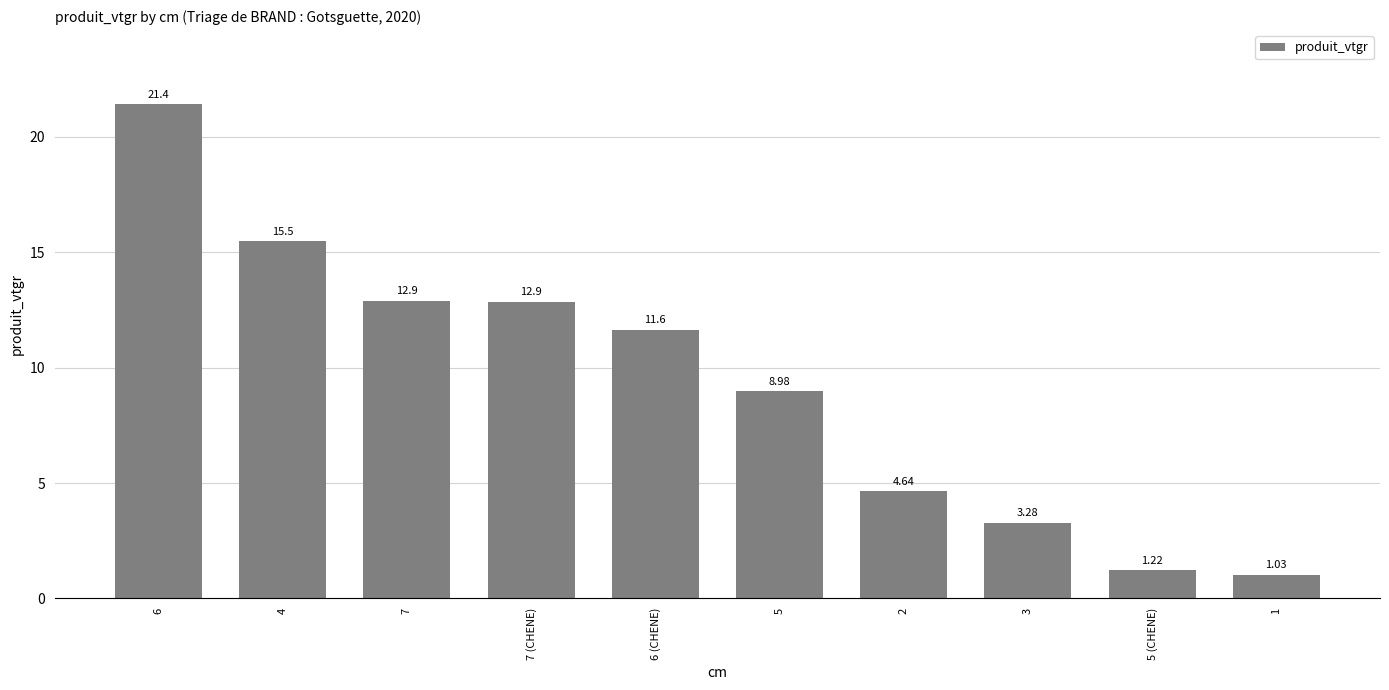

Approximately how many times larger is the value at 7 (CHENE) compared to 5 (CHENE)?

10.6